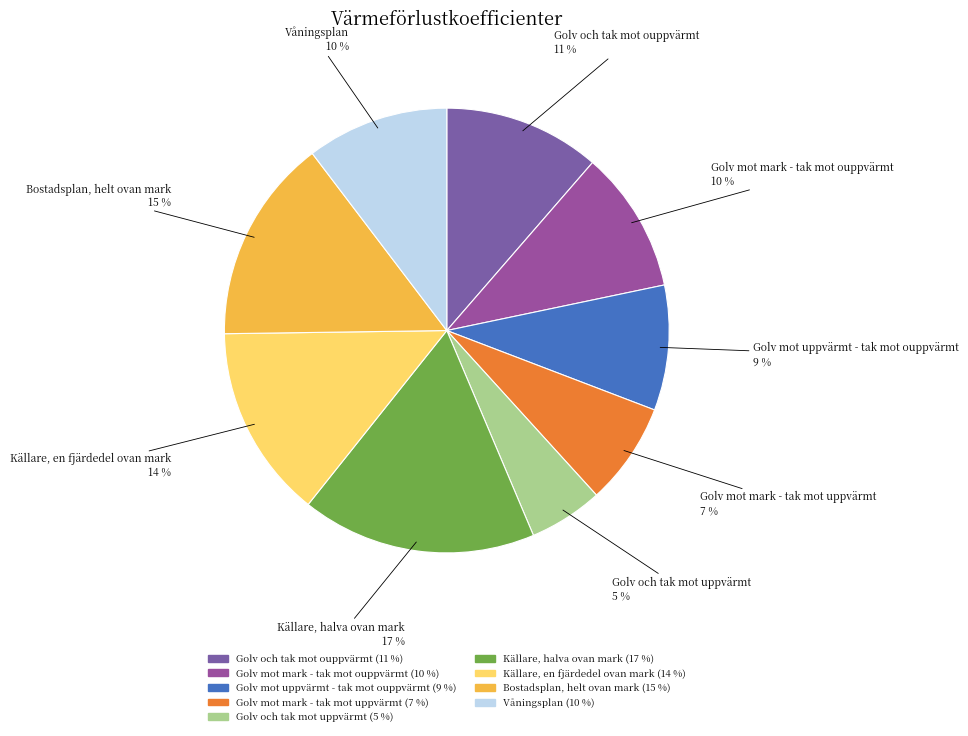

Which category has the biggest portion of the pie?

Källare, halva ovan mark